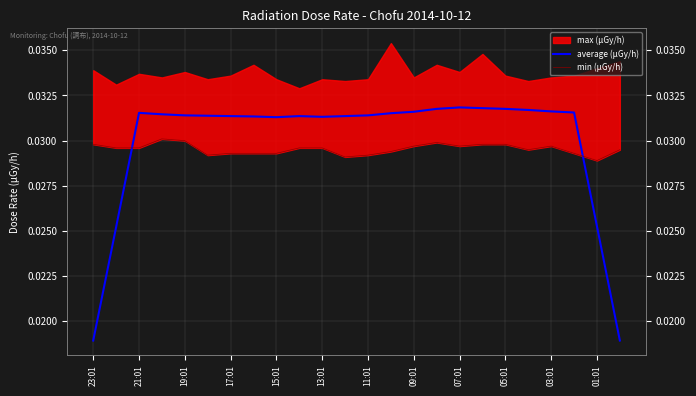

Does the chart display data point markers on the line(s)?

No